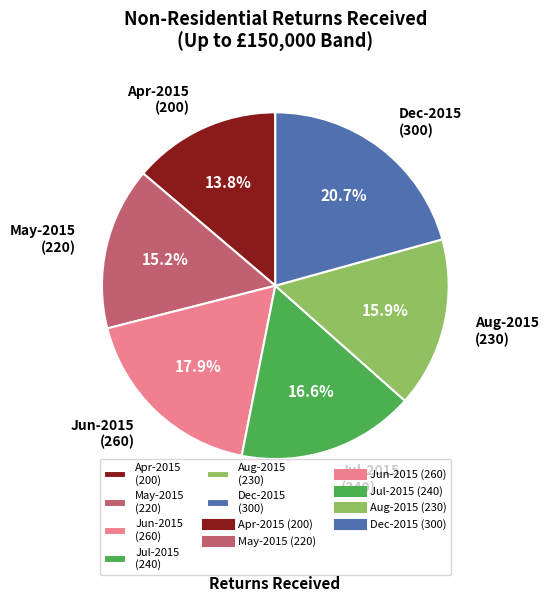

Combined, what portion of the pie is Apr-2015 (200) and May-2015 (220)?

29.0%